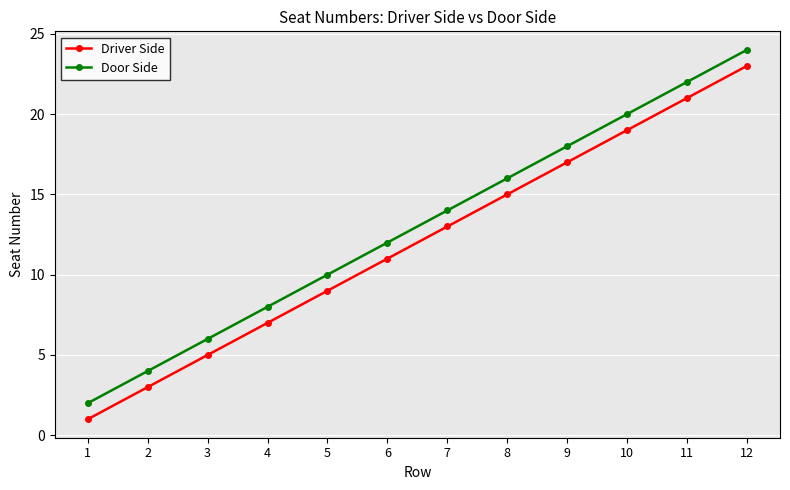

How many lines are shown in the chart?

2